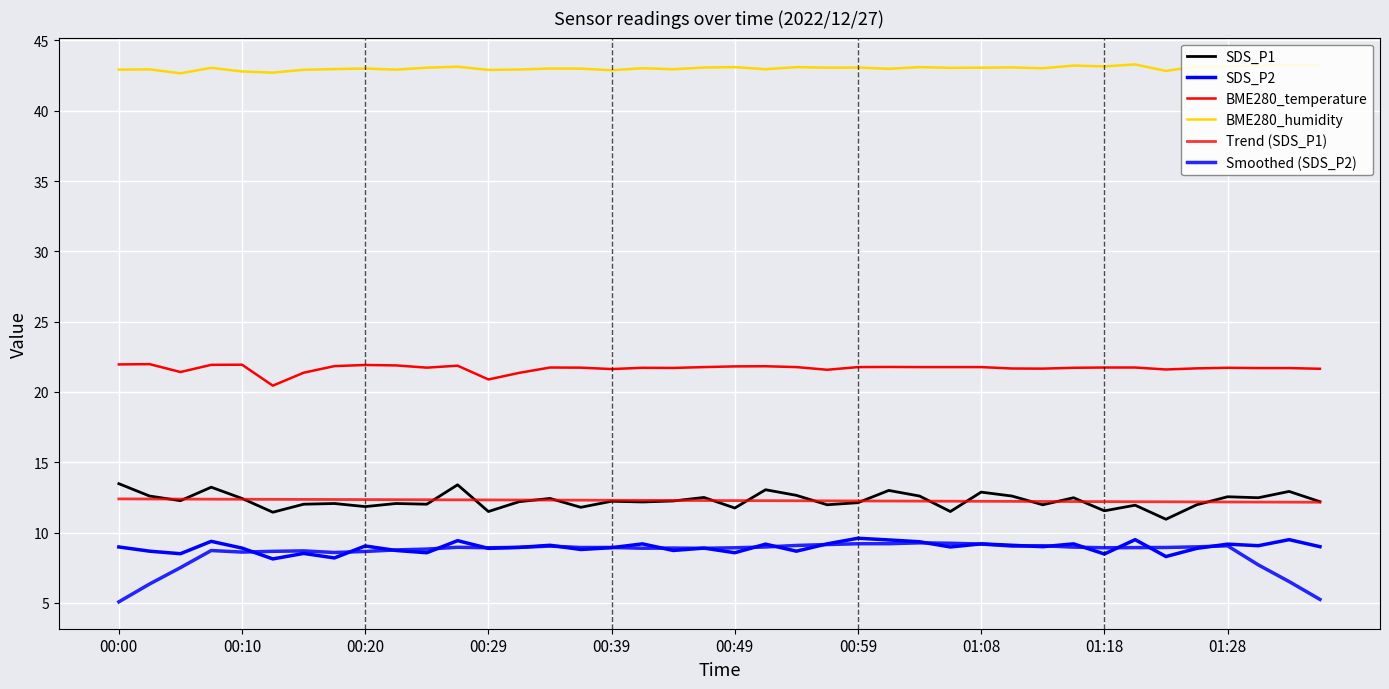

How many lines are shown in the chart?

6